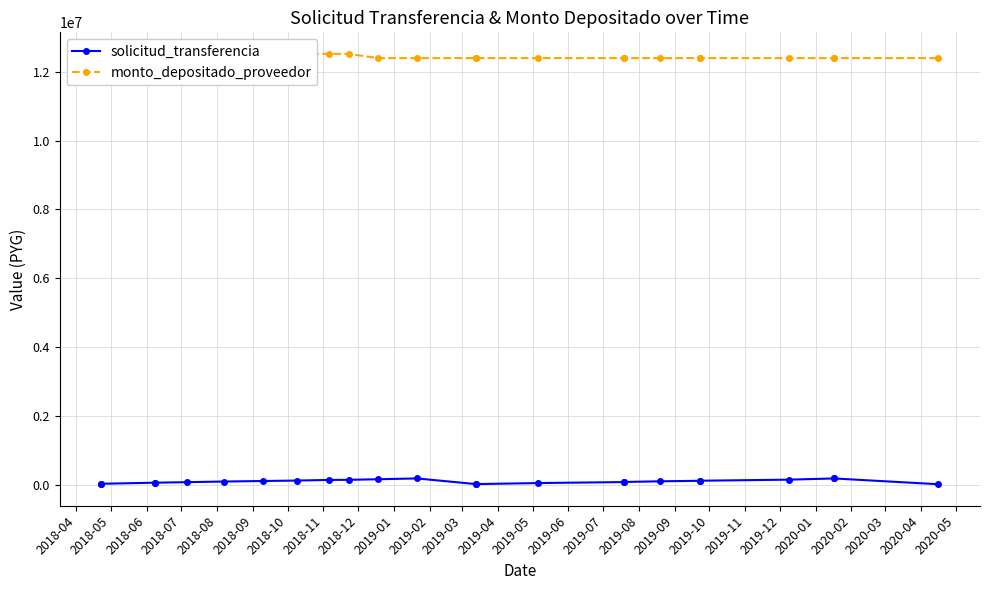

Is it true that monto_depositado_proveedor equals 17342235 at 2019-02?

False